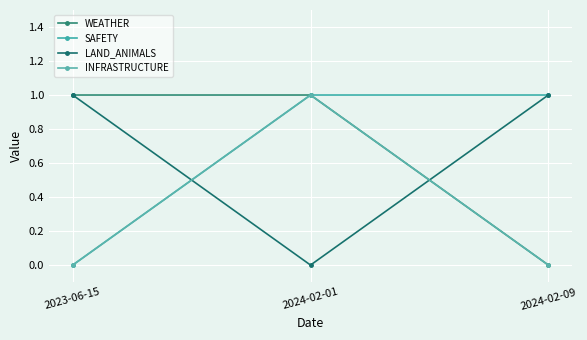

Which series has the largest total across all categories?

WEATHER